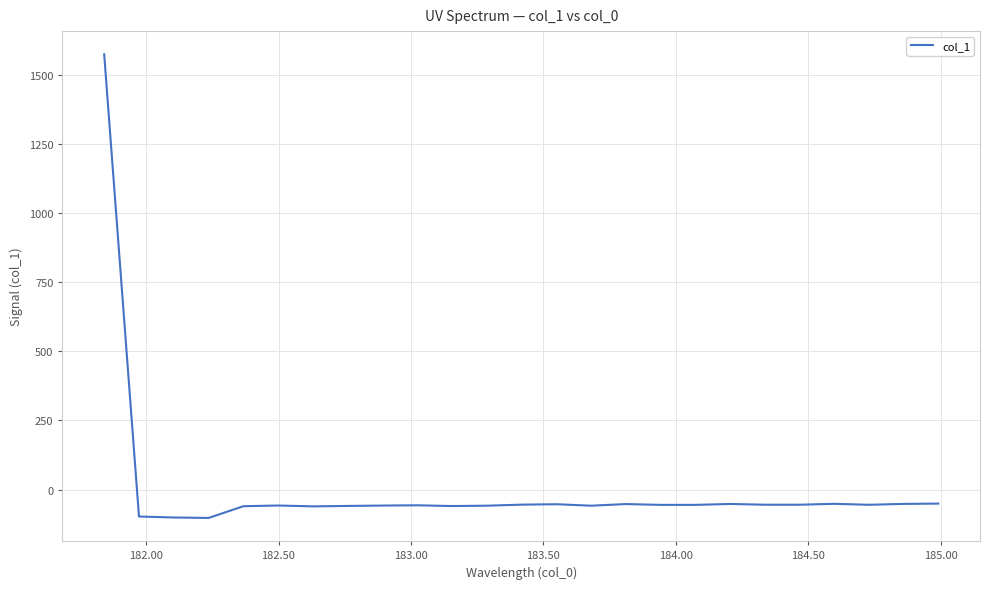

What is the difference between the maximum and minimum values?

1679.1